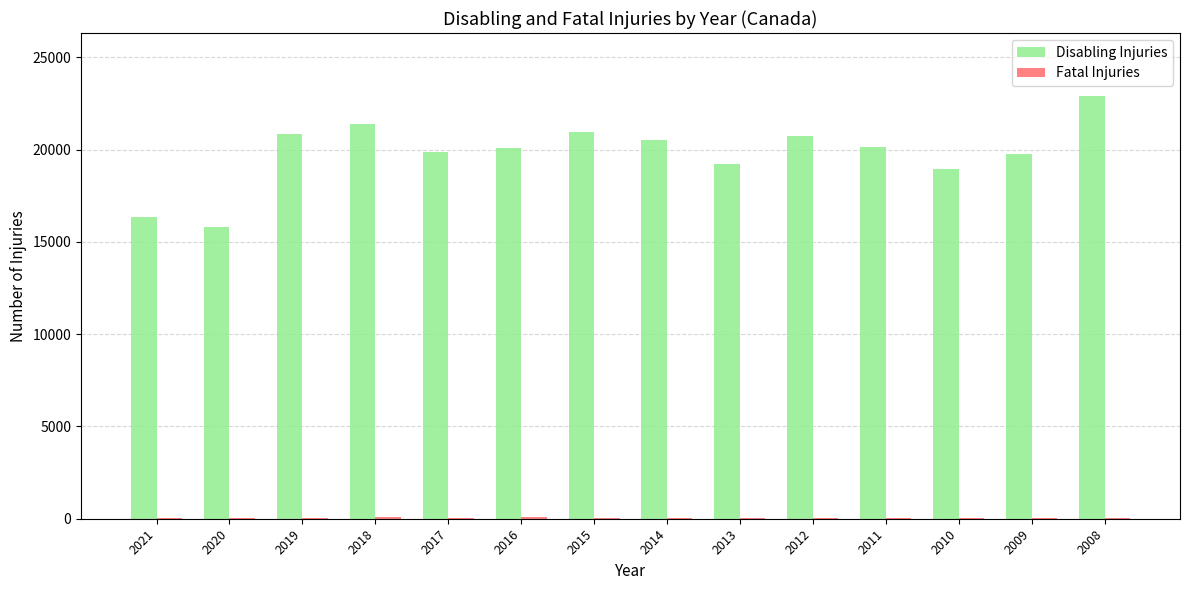

How many series are shown in this chart?

2